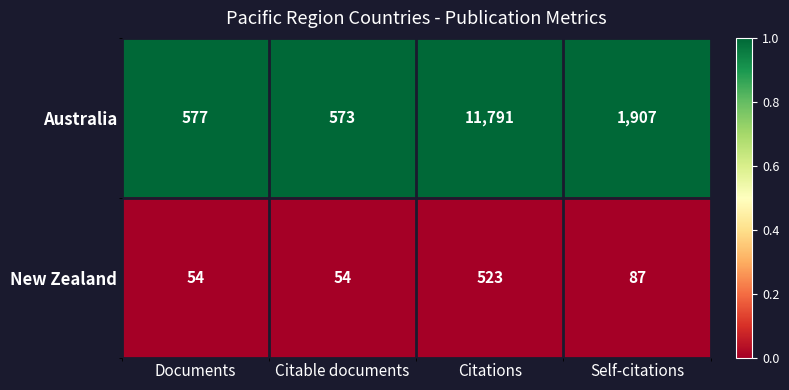

Which series has the widest spread of values?

Australia